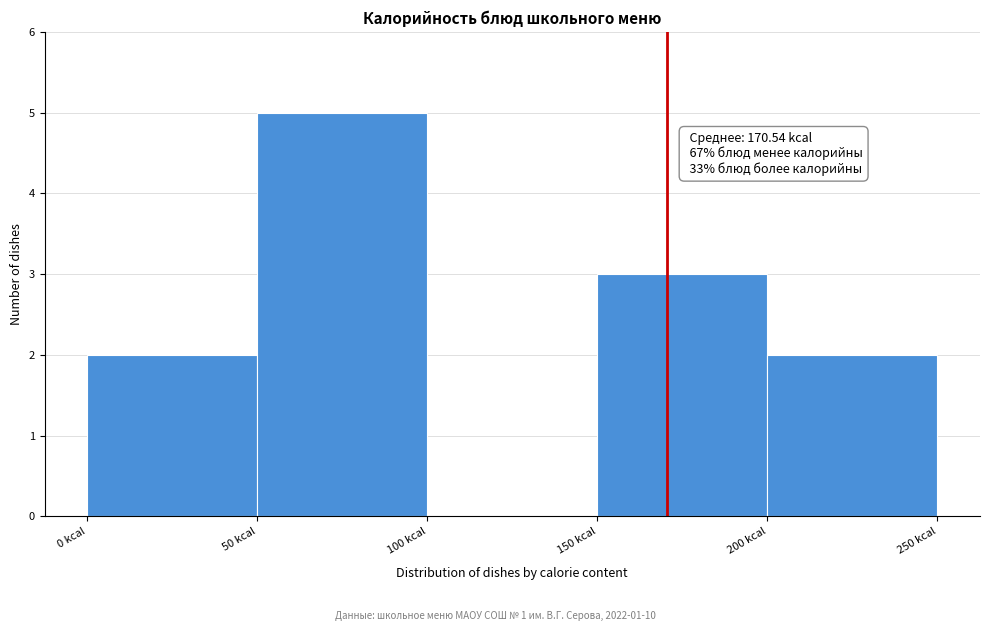

Which range on the x-axis has the tallest bar?

50 to 100